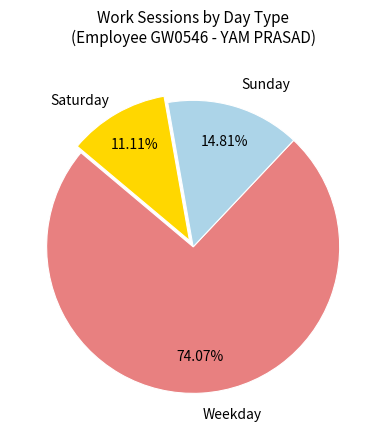

Count the number of slices in the pie.

3